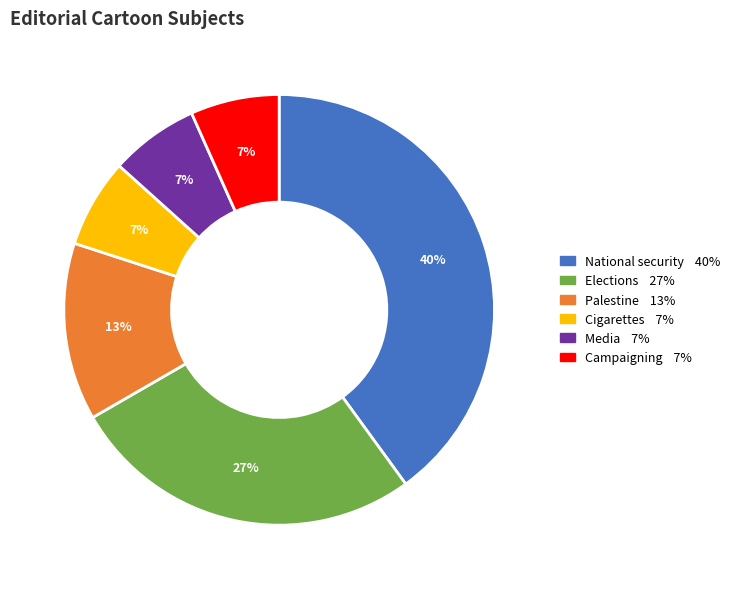

How many slices are in this pie chart?

6